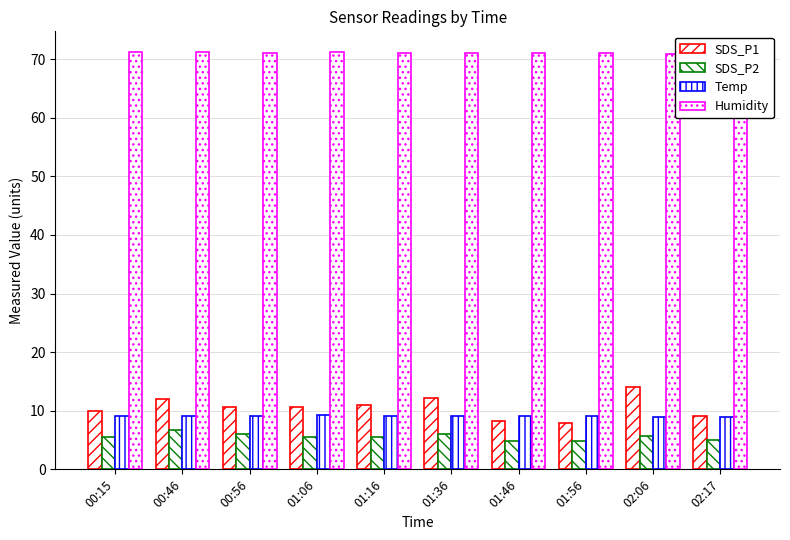

Rank the categories by SDS_P1 value from highest to lowest.

02:06, 01:36, 00:46, 01:16, 01:06, 00:56, 00:15, 02:17, 01:46, 01:56